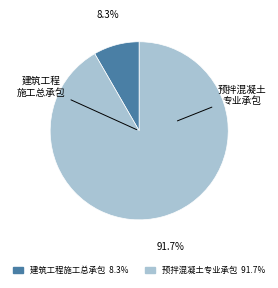

To the nearest percent, what percentage of the pie is 预拌混凝土专业承包?

92%